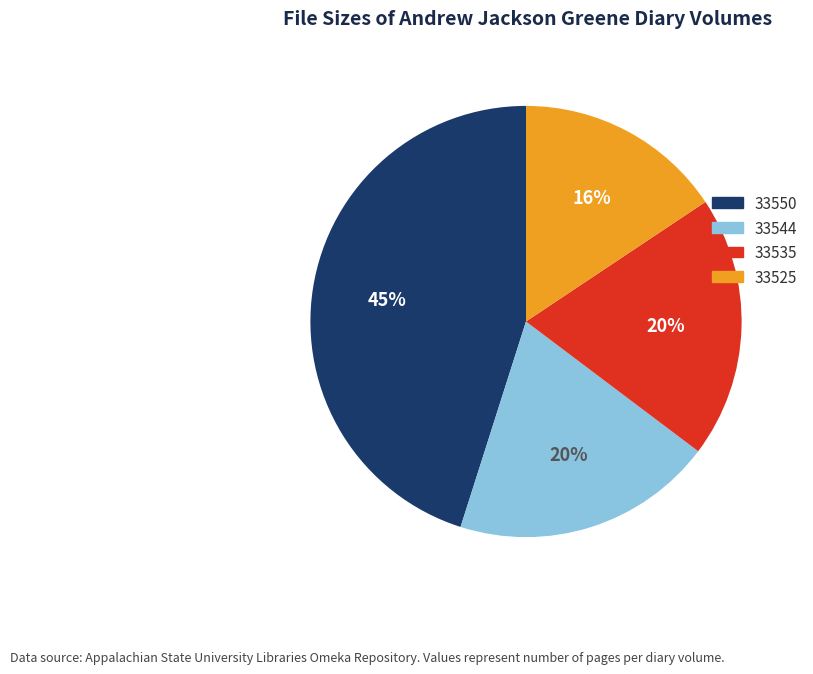

True or false: 33525 accounts for 16% of the total.

True